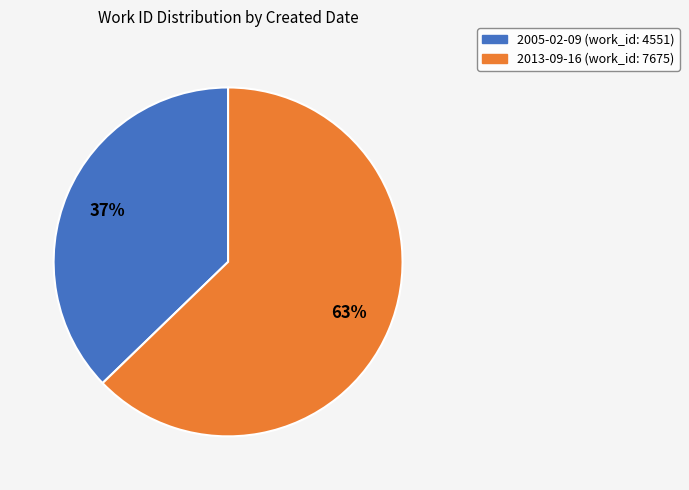

Is it true that 2005-02-09 is 24% of the pie?

False